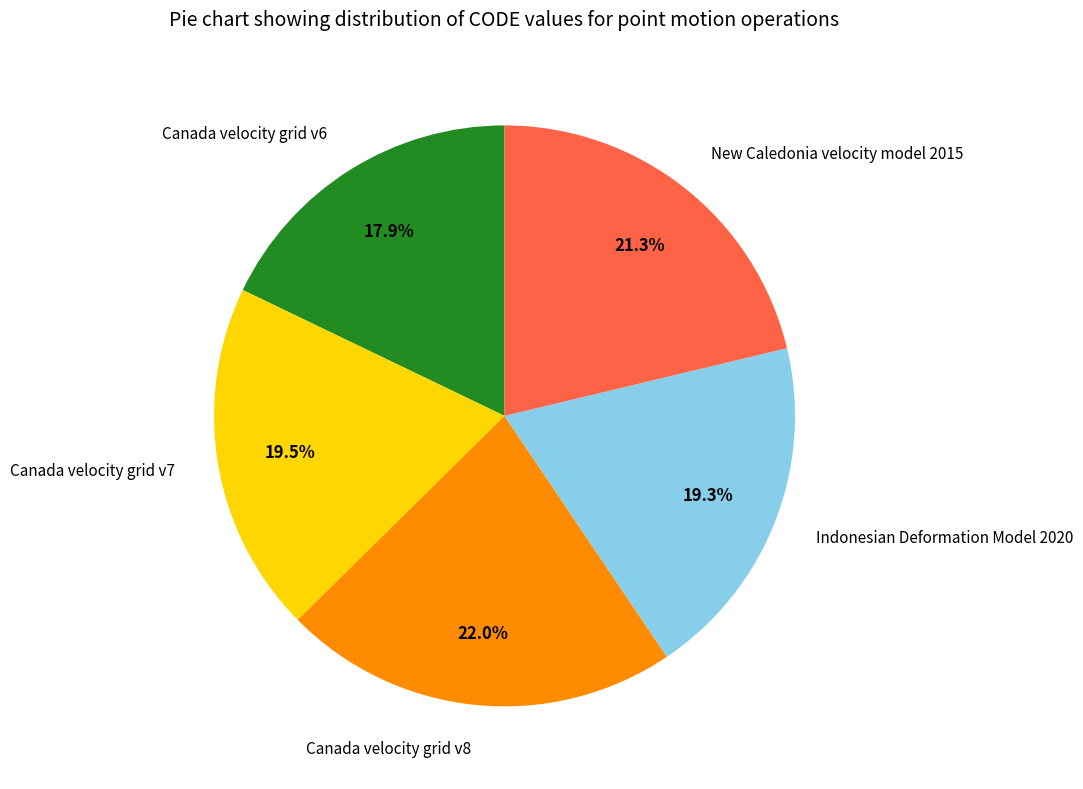

The Canada velocity grid v8 slice represents 17% of the pie. True or false?

False